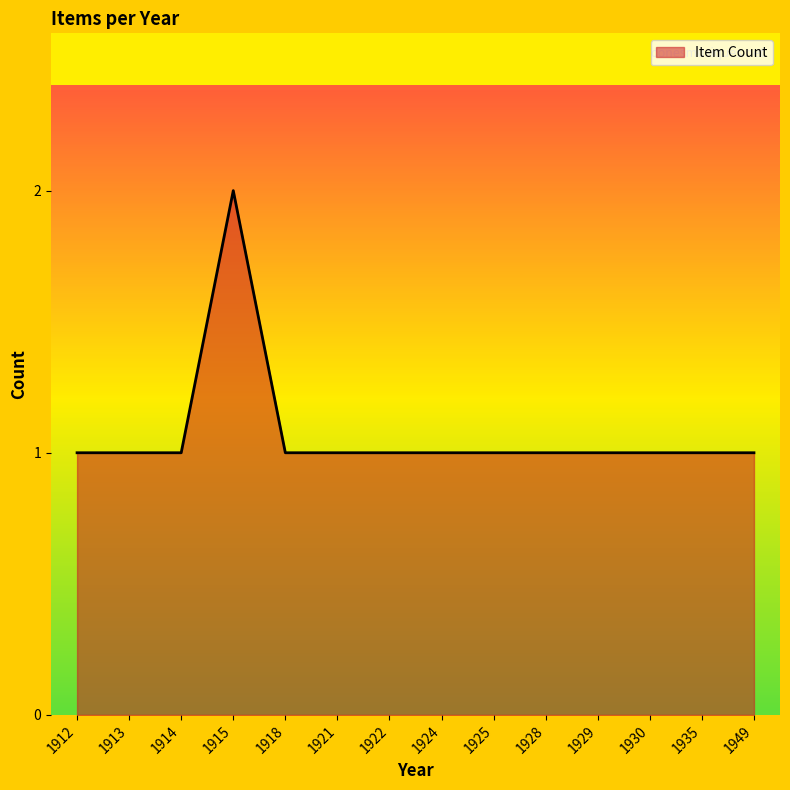

Which category has the highest value across all series?

1915